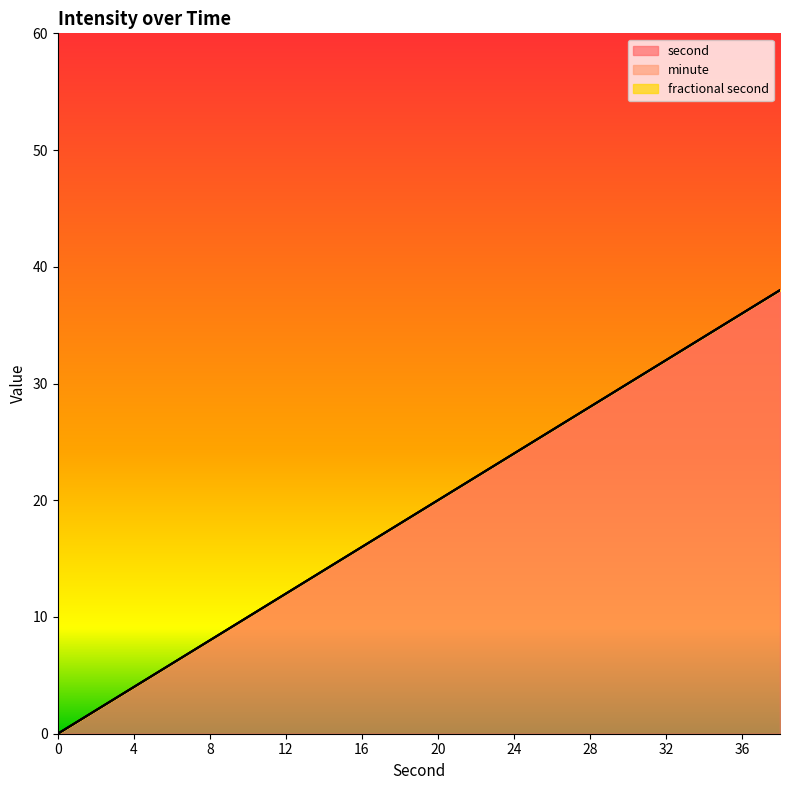

True or false: second and minute cross at least once.

False